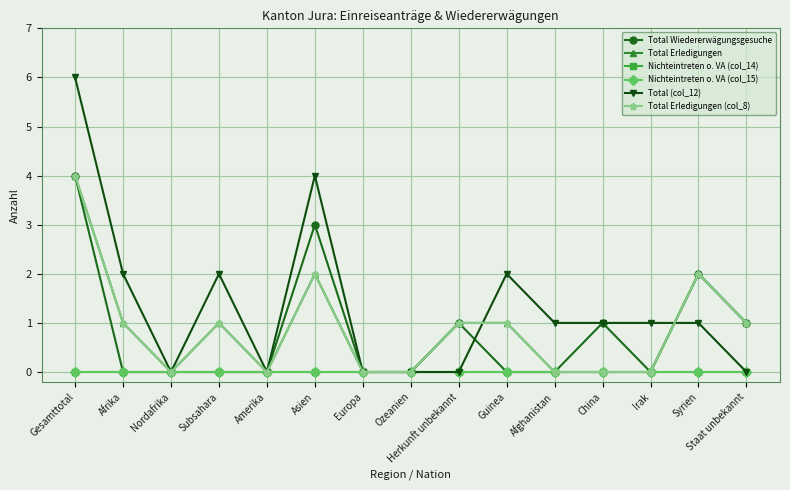

Is this an area chart (filled region under the line)?

No